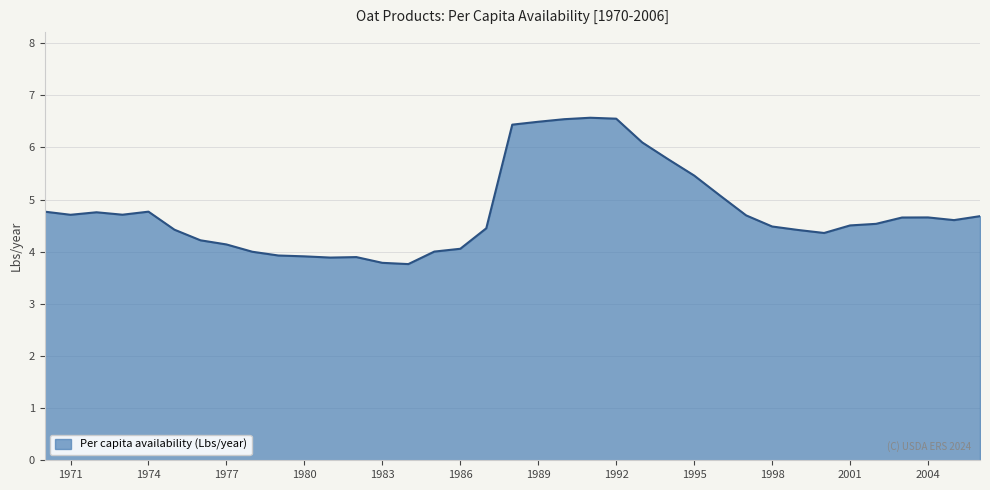

What is the difference between the maximum and minimum values?

2.8